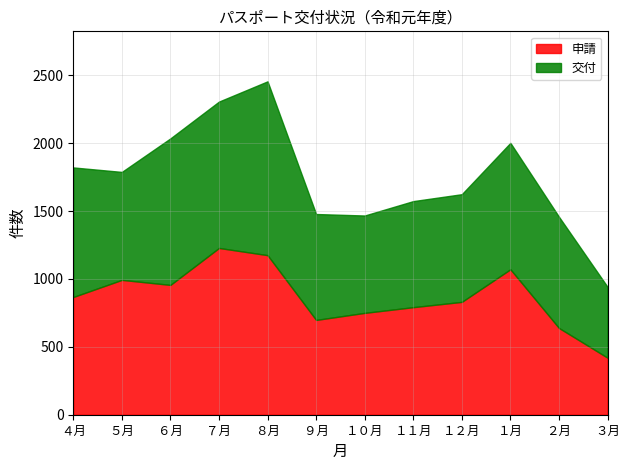

Rank the series by their average value, from highest to lowest.

交付, 申請